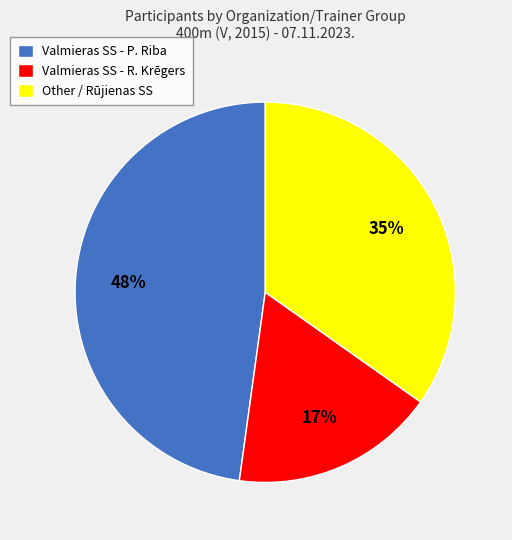

How many segments does this pie chart have?

3